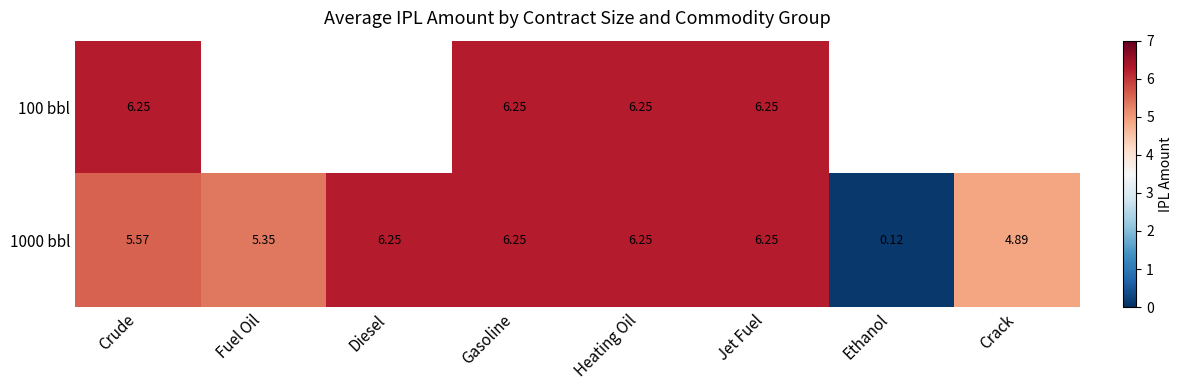

At which label is 1000 bbl closest to 3?

Crack